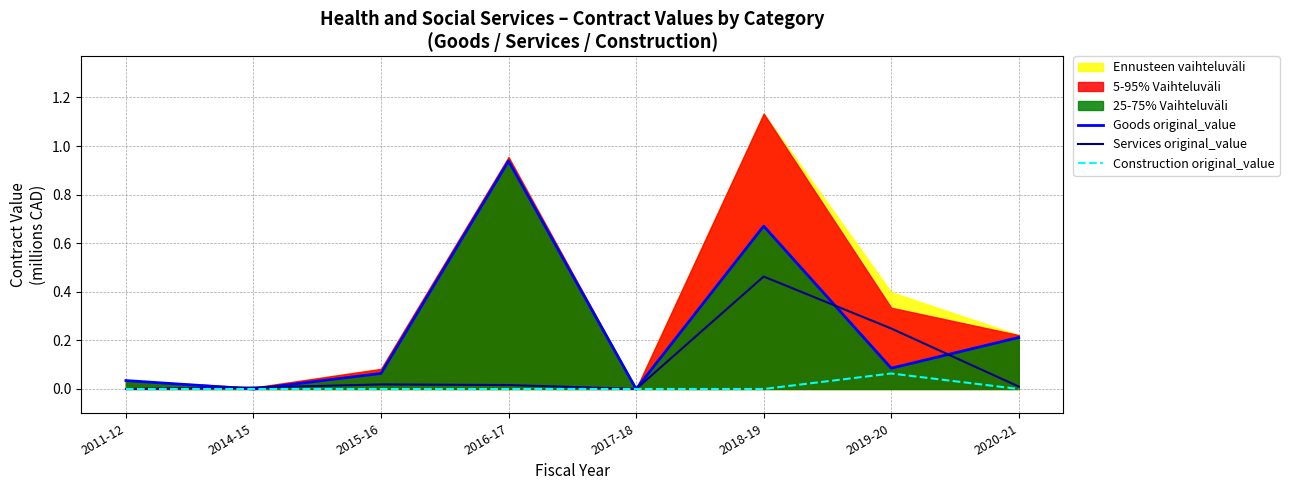

What is the sum of all Construction original_value values?

0.1